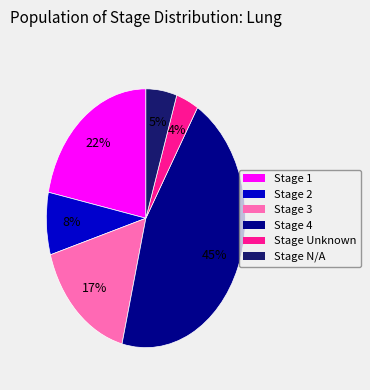

Count the number of slices in the pie.

6